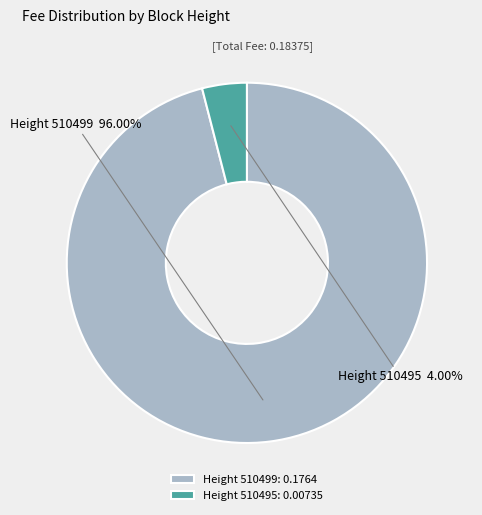

Do Height 510495 and Height 510499 together represent more than half of the pie?

Yes